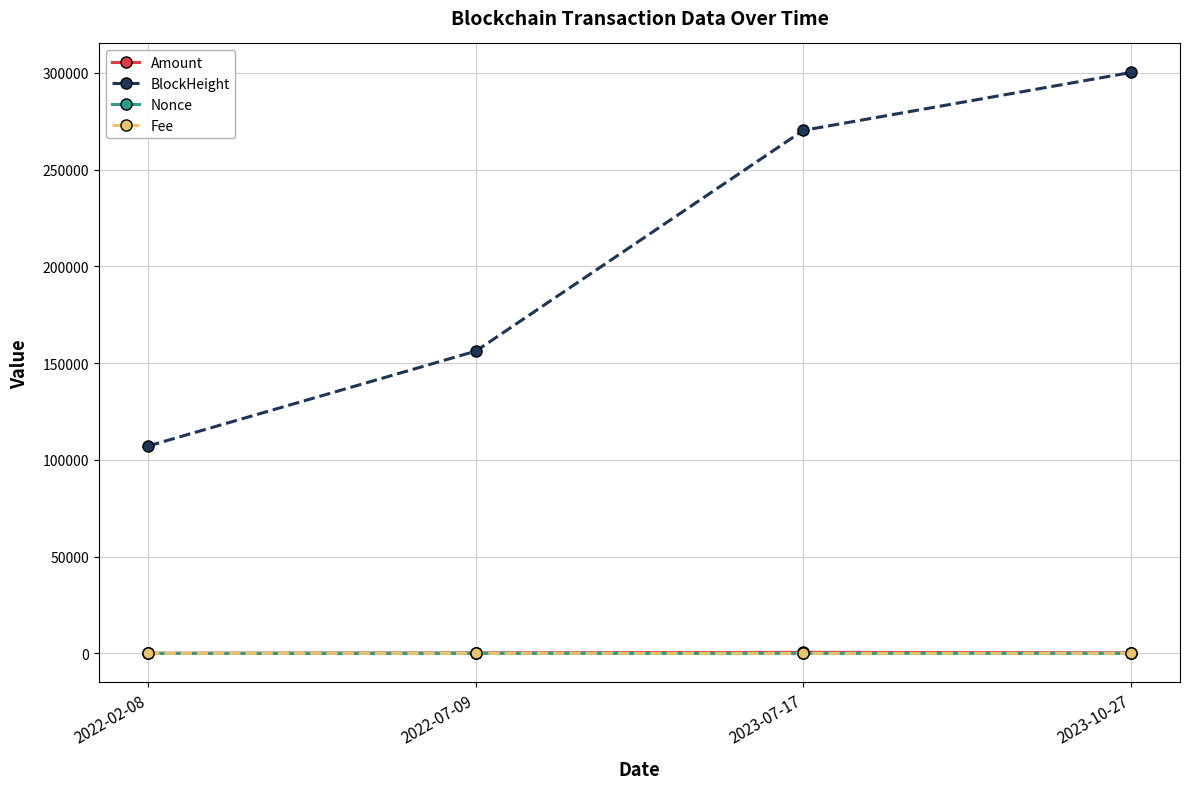

Which series changed the most between 2022-07-09 and 2023-10-27?

BlockHeight